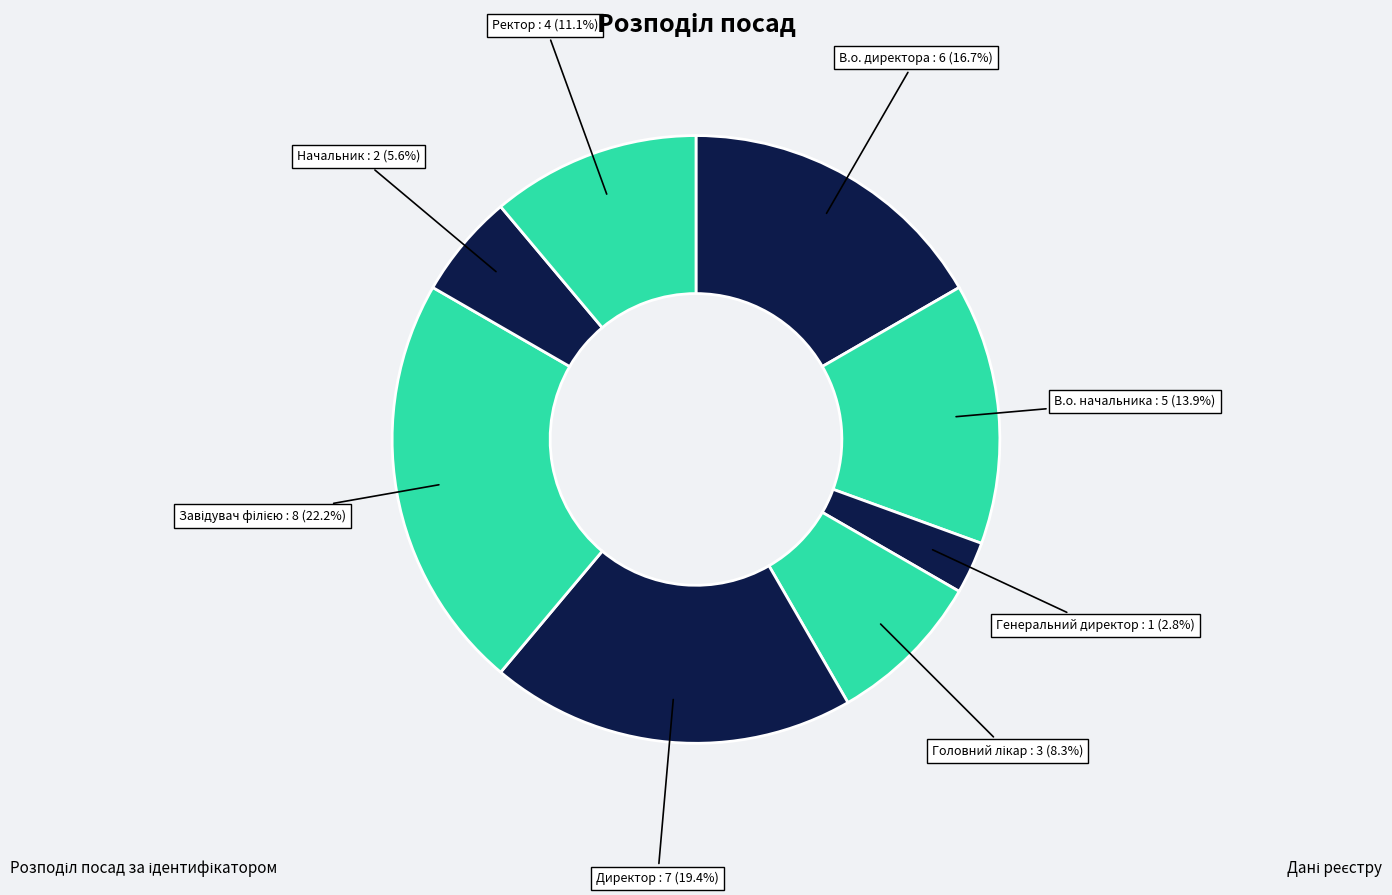

Does any single category account for the majority?

No